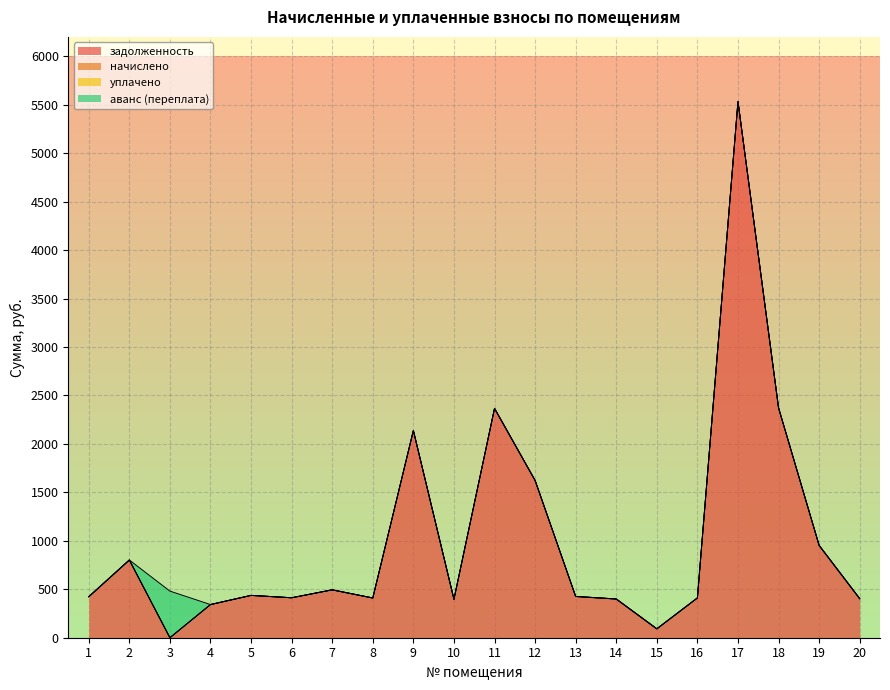

At which label is аванс (переплата) closest to 240?

1